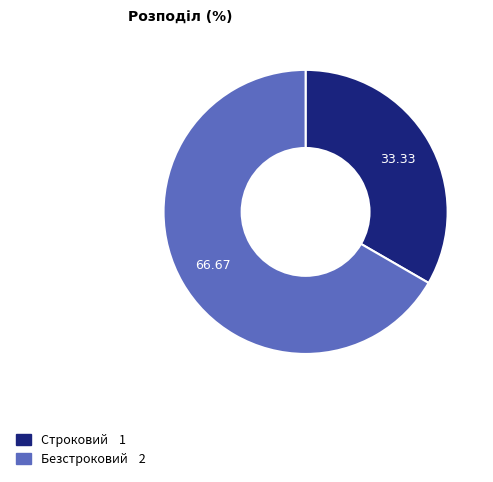

Which category has the biggest portion of the pie?

Безстроковий